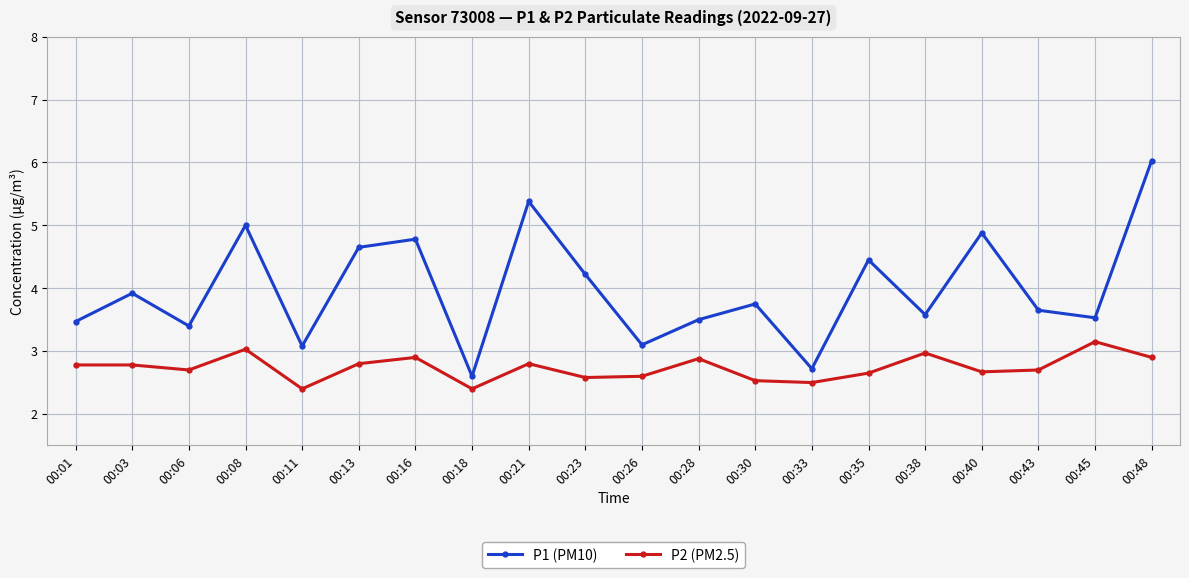

At which category is the sum across all series the highest?

00:48